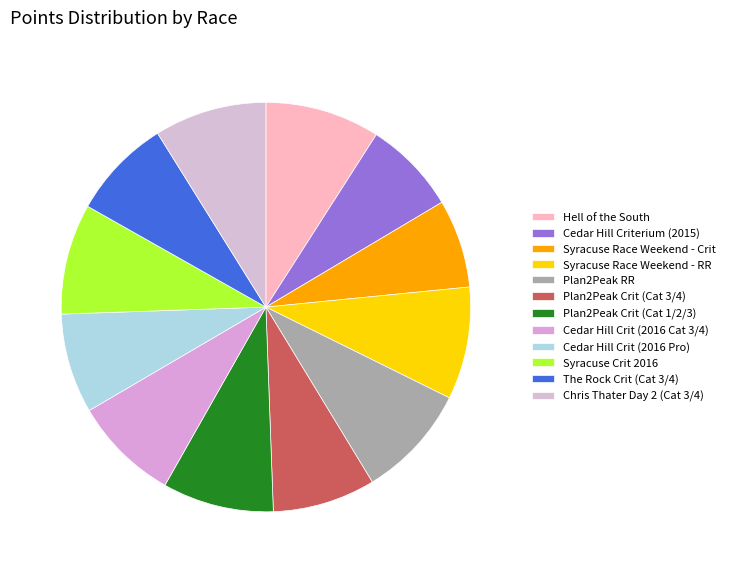

What percentage is the Syracuse Crit 2016 slice, to the nearest percent?

9%